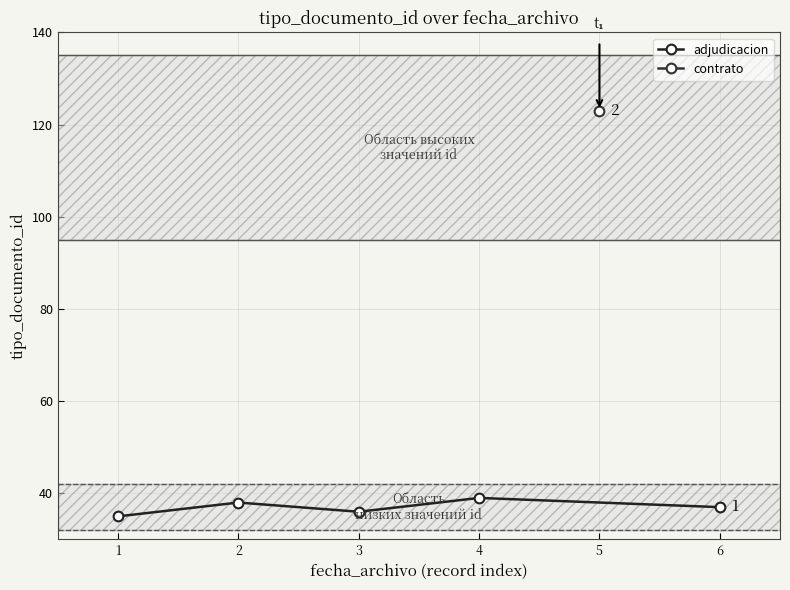

What is the maximum value for adjudicacion?

39